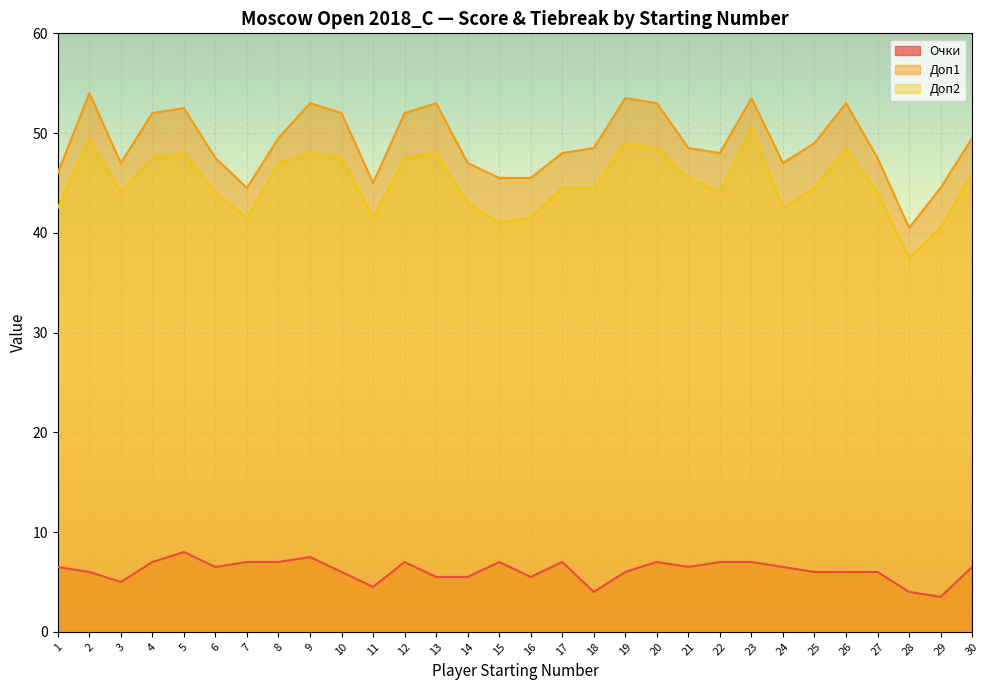

How many categories are shown in the chart?

30